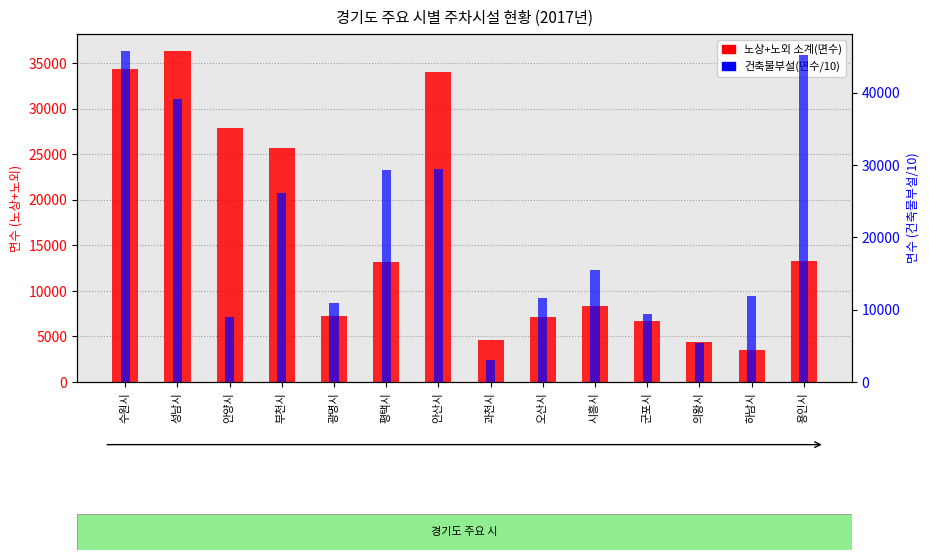

Which category has the highest value across all series?

수원시